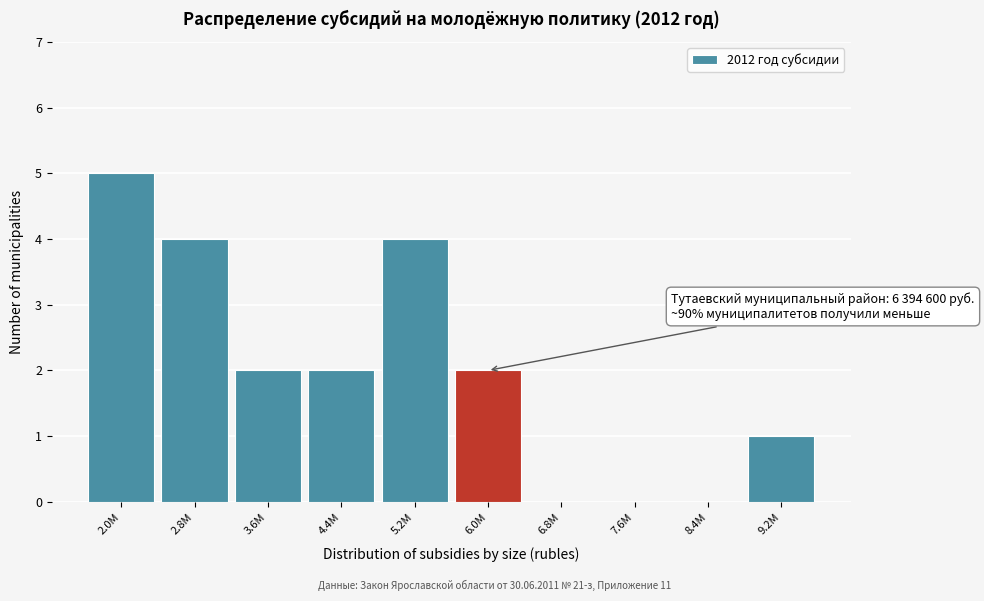

Reading right to left, extract all data points from this chart.

9.2M=1	8.4M=0	7.6M=0	6.8M=0	6.0M=2	5.2M=4	4.4M=2	3.6M=2	2.8M=4	2.0M=5